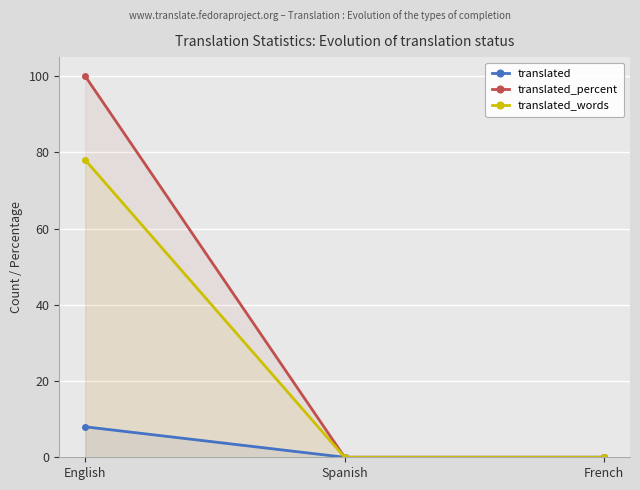

Which category has the lowest value in the translated_percent series?

Spanish